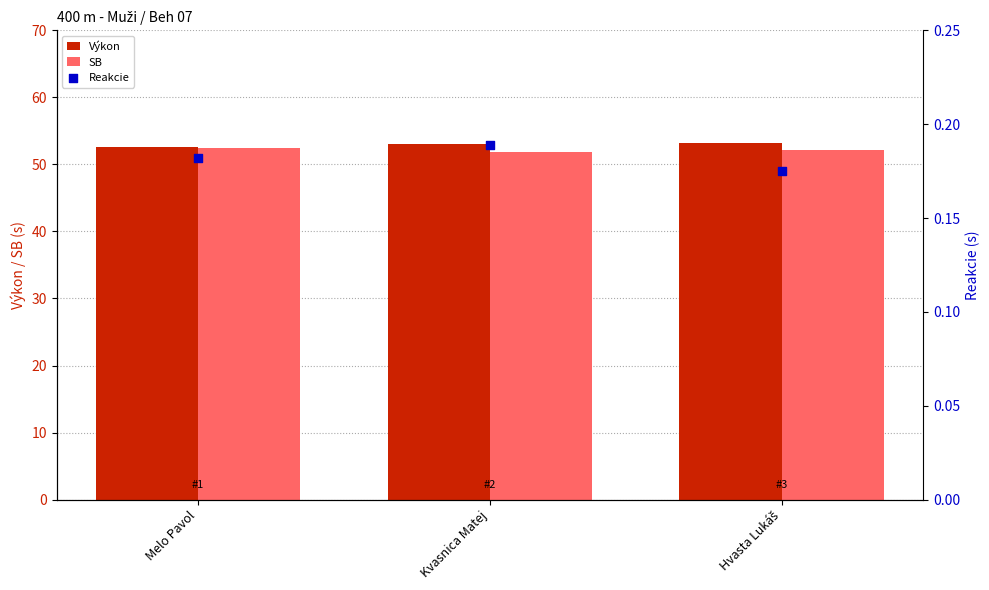

Which series has the largest total across all categories?

Výkon